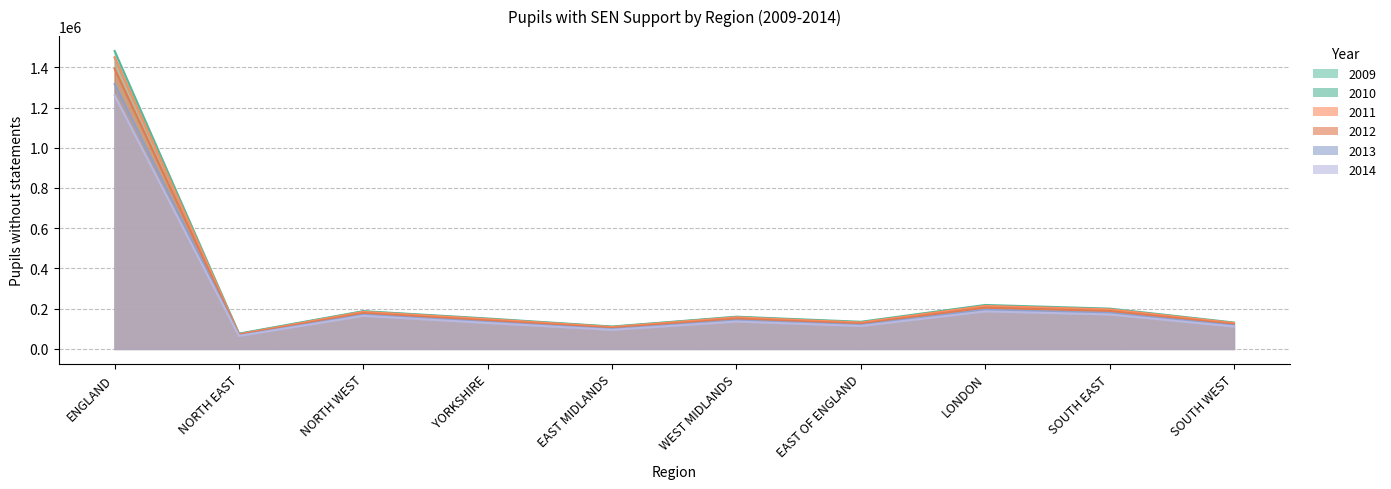

At how many categories does at least one series exceed 936429?

1